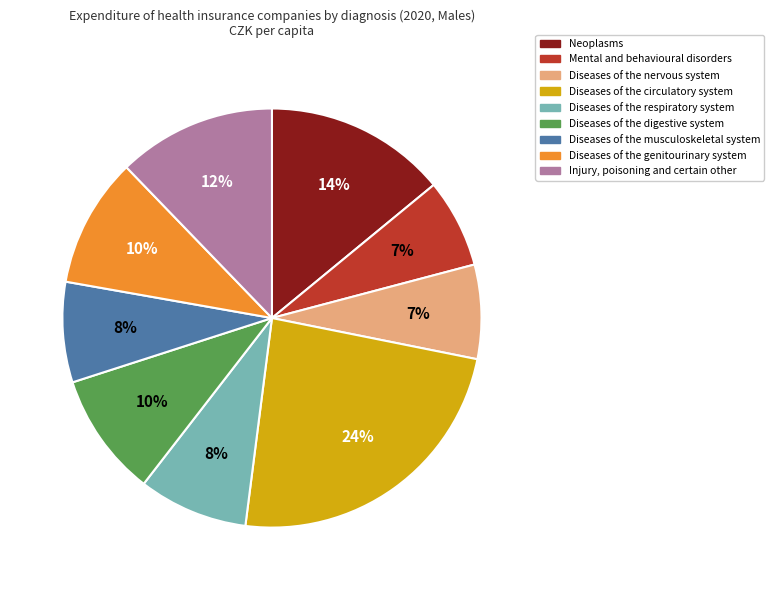

Does Injury, poisoning and certain other represent more than half of the total?

No